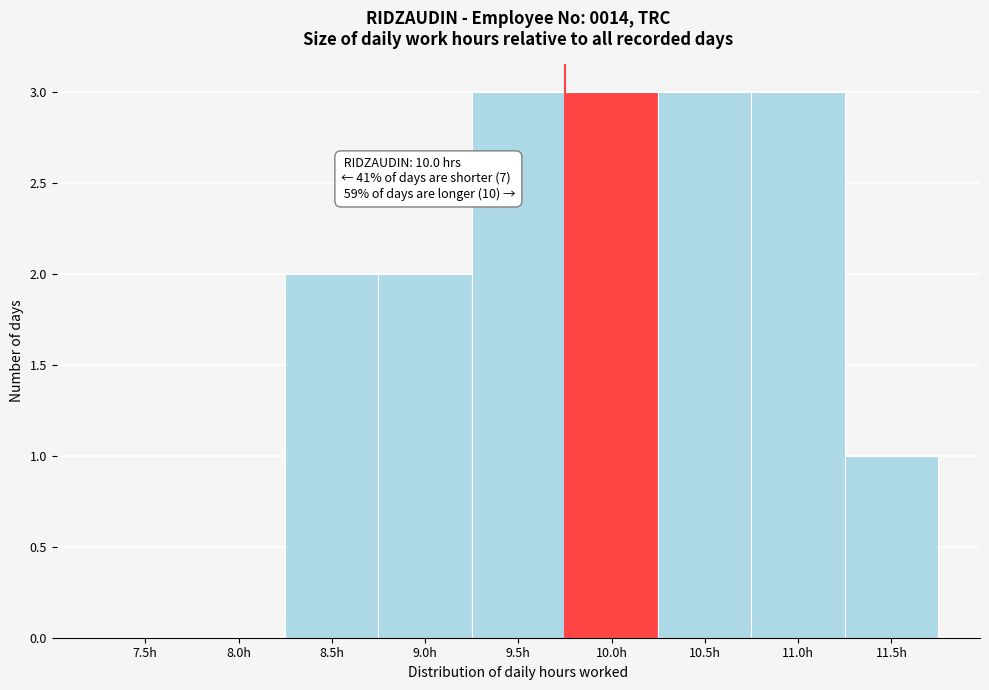

Reading left to right, transcribe all the data shown in this chart.

7.5h=0	8.0h=0	8.5h=2	9.0h=2	9.5h=3	10.0h=3	10.5h=3	11.0h=3	11.5h=1